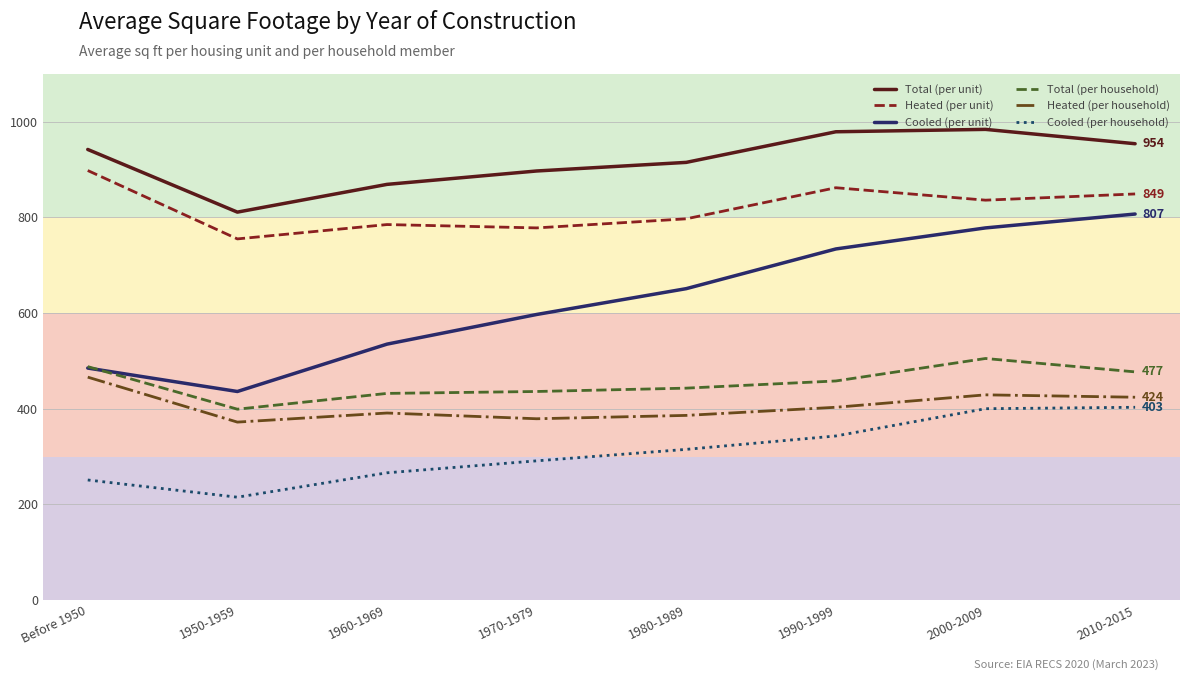

Is it true that Cooled (per unit) equals 597 at 1970-1979?

True